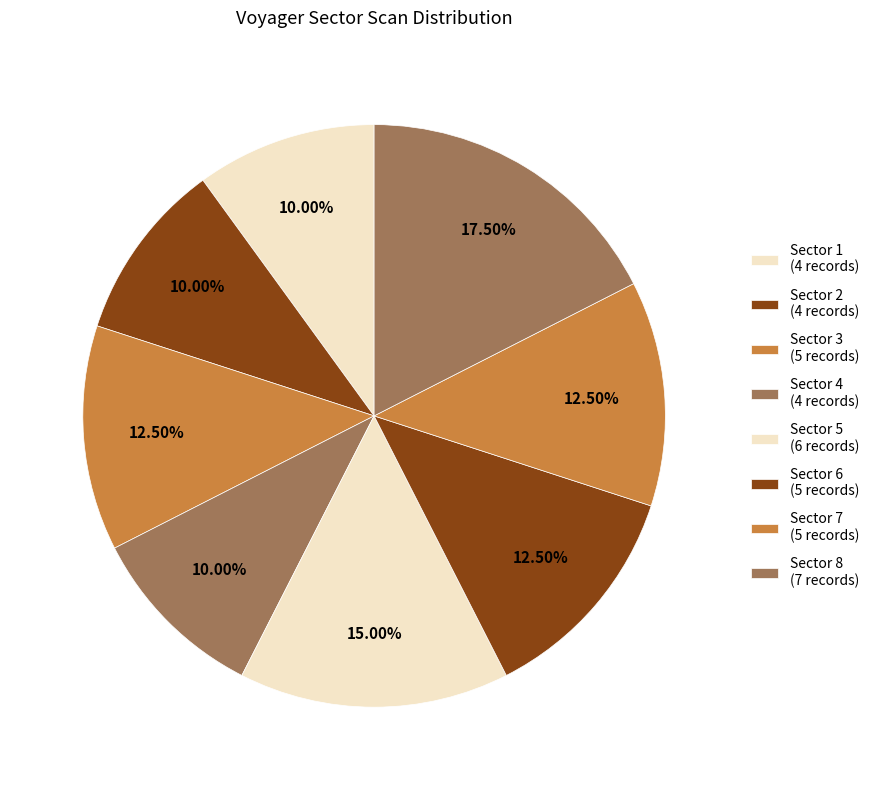

Does any single category account for the majority?

No